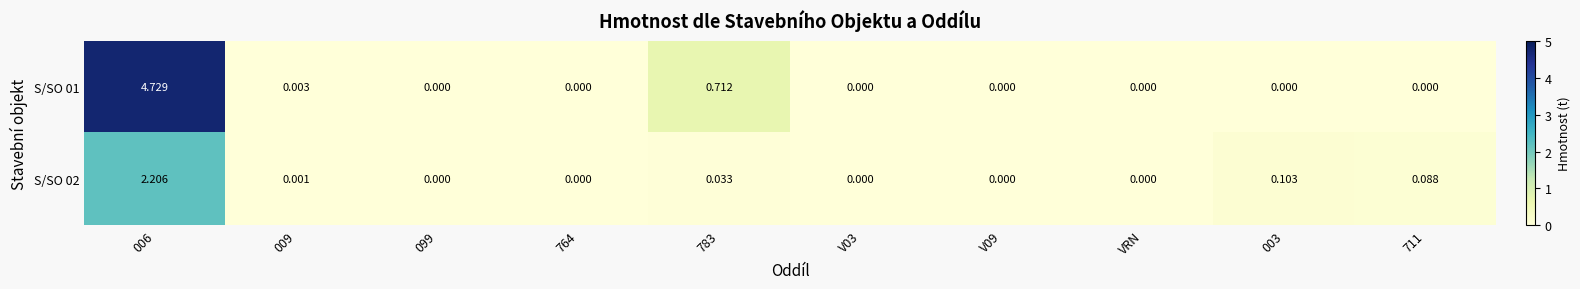

Is the value of S/SO 02 at VRN greater than the value of S/SO 01 at 009?

No